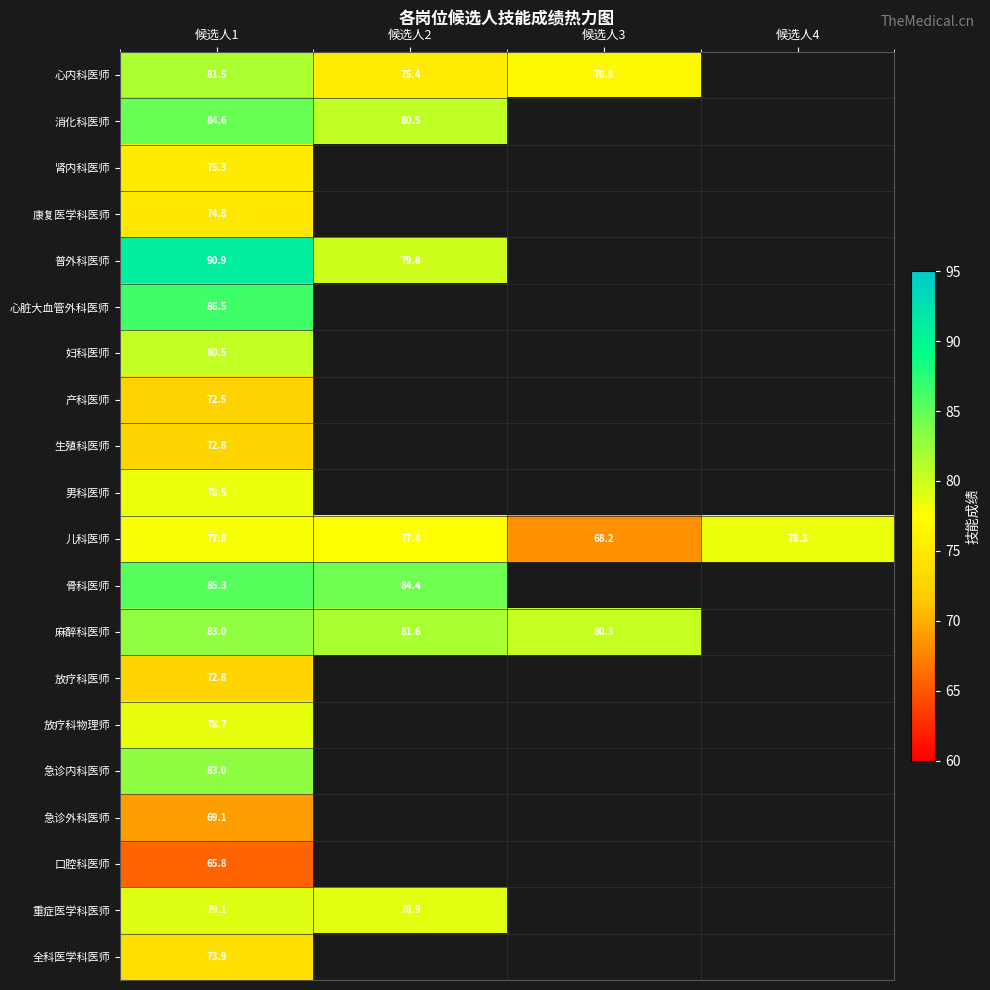

What is the spread (max minus min) of values at 候选人2?

9.0